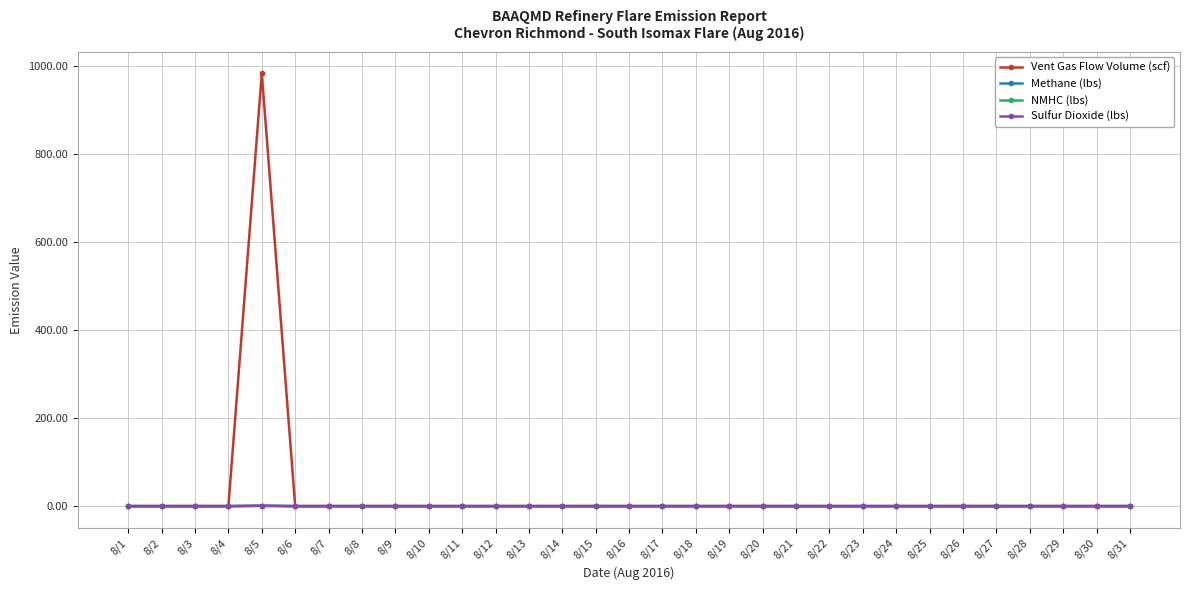

At how many categories does at least one series exceed 685?

1